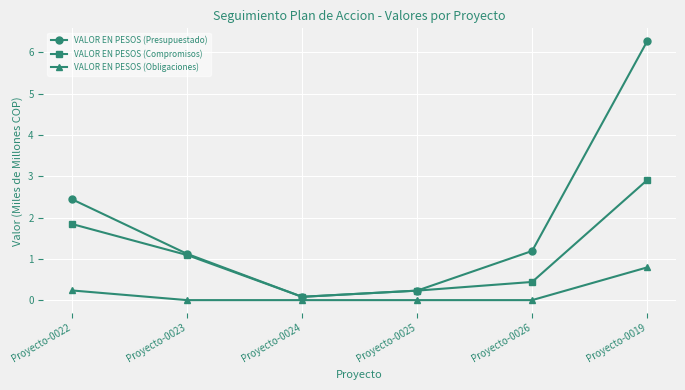

What is the average value of the VALOR EN PESOS (Obligaciones) series?

0.2